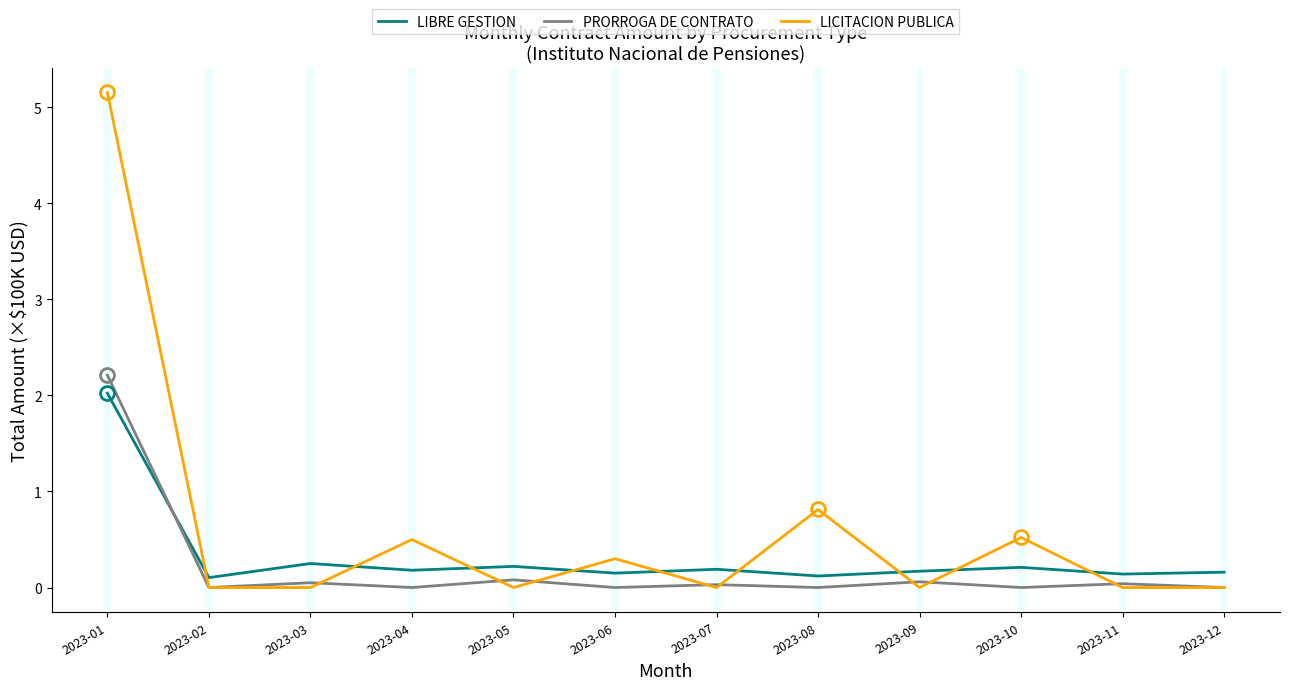

What is the spread (max minus min) of values at 2023-02?

0.1